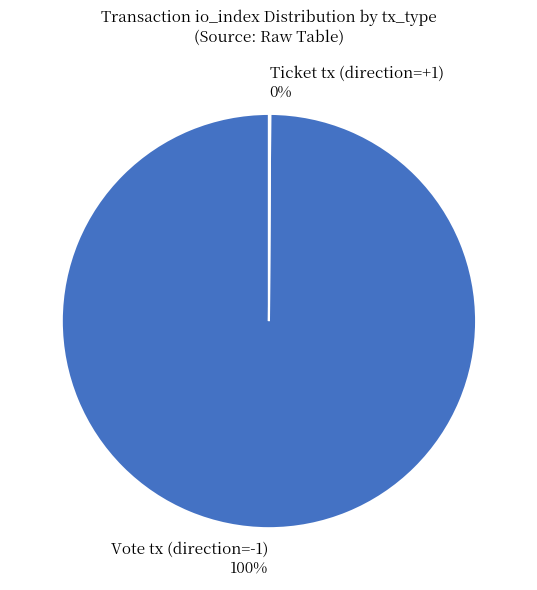

True or false: Ticket tx (direction=+1) accounts for 0% of the total.

True